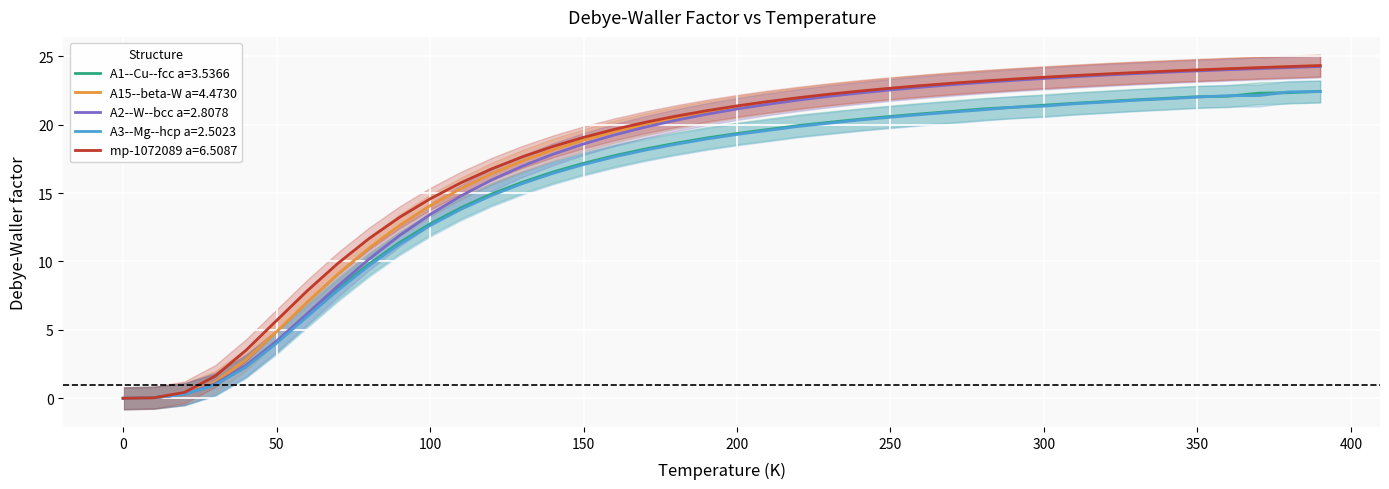

Reading left to right, what are all the values shown in this chart?

A1--Cu--fcc a=3.5366: 0.0	0.0	0.3	1.0	2.4	4.1	6.1	8.0	9.8	11.4	12.7	13.9	14.9	15.8	16.5	17.2	17.7	18.2	18.6	19.0	19.3	19.6	19.9	20.2	20.4	20.6	20.8	21.0	21.1	21.3	21.4	21.6	21.7	21.8	21.9	22.0	22.1	22.3	22.3	22.4
A15--beta-W a=4.4730: 0.0	0.0	0.3	1.2	2.8	4.9	7.0	9.1	11.0	12.6	14.1	15.3	16.4	17.3	18.2	18.9	19.5	20.0	20.5	20.9	21.3	21.6	21.9	22.2	22.4	22.6	22.8	23.0	23.2	23.3	23.4	23.6	23.7	23.8	23.9	24.0	24.1	24.2	24.2	24.3
A2--W--bcc a=2.8078: 0.0	0.0	0.3	1.1	2.4	4.2	6.2	8.2	10.1	11.9	13.4	14.8	15.9	17.0	17.8	18.6	19.2	19.8	20.3	20.8	21.1	21.5	21.8	22.1	22.3	22.5	22.7	22.9	23.1	23.2	23.4	23.5	23.6	23.7	23.8	23.9	24.0	24.1	24.2	24.2
A3--Mg--hcp a=2.5023: 0.0	0.0	0.3	1.0	2.3	4.0	6.0	7.9	9.7	11.2	12.6	13.8	14.8	15.7	16.4	17.1	17.6	18.1	18.6	18.9	19.3	19.6	19.9	20.1	20.3	20.5	20.7	20.9	21.1	21.3	21.3	21.5	21.6	21.8	21.9	22.0	22.1	22.1	22.4	22.4
mp-1072089 a=6.5087: 0.0	0.0	0.4	1.6	3.5	5.7	7.9	9.9	11.7	13.2	14.6	15.7	16.8	17.6	18.4	19.1	19.7	20.2	20.6	21.0	21.4	21.7	22.0	22.2	22.5	22.7	22.8	23.0	23.2	23.3	23.5	23.6	23.7	23.8	23.9	24.0	24.1	24.2	24.2	24.3